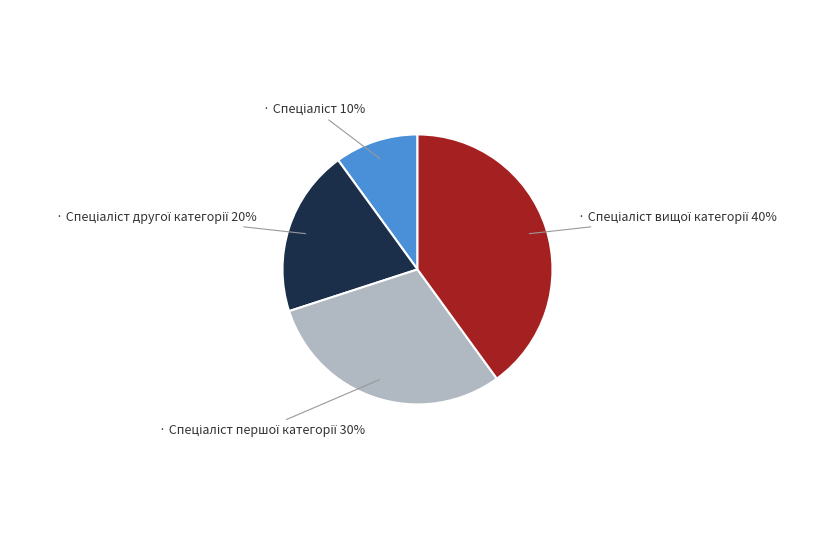

How many slices are in this pie chart?

4